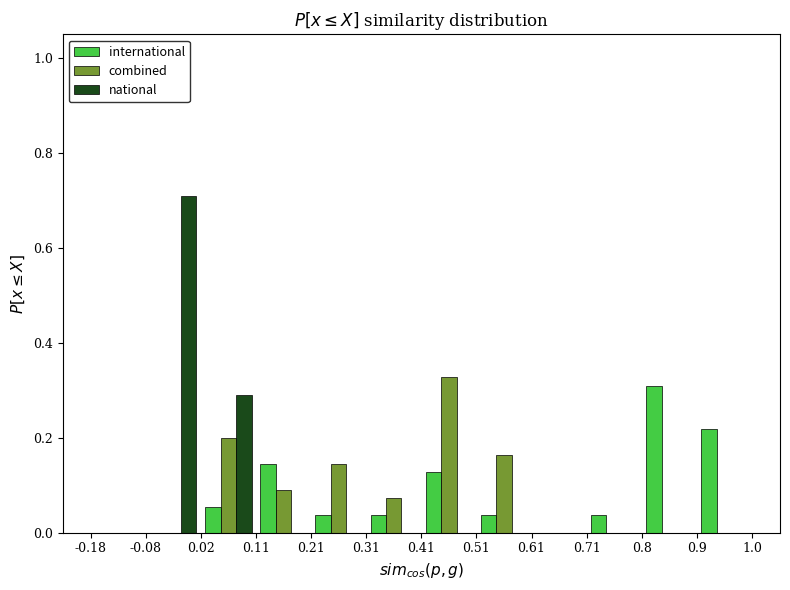

In the international series, which range on the x-axis has the tallest bar?

0.8 to 0.9